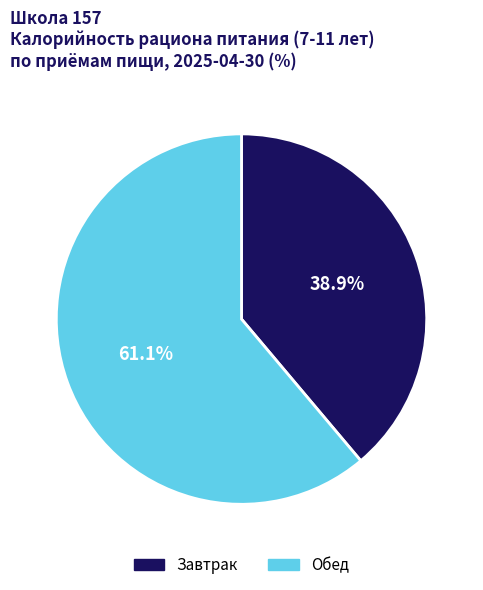

Which slice represents more than half of the pie?

Обед